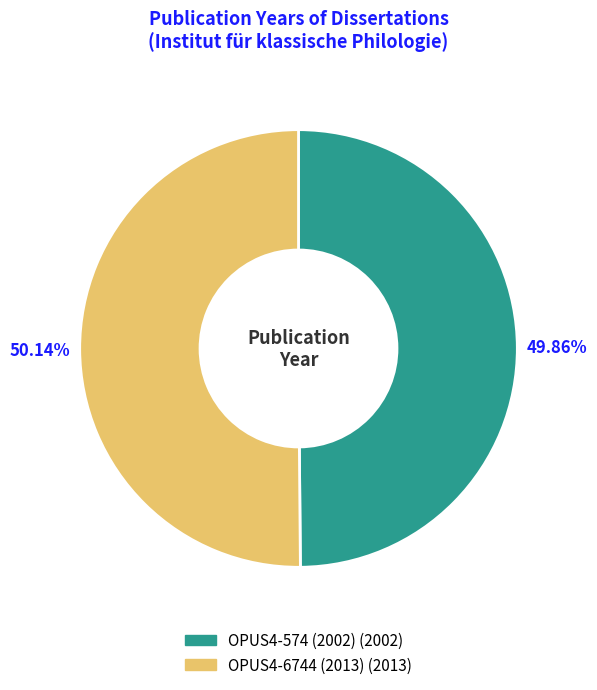

What percentage is the OPUS4-574 (2002) slice, to the nearest percent?

50%